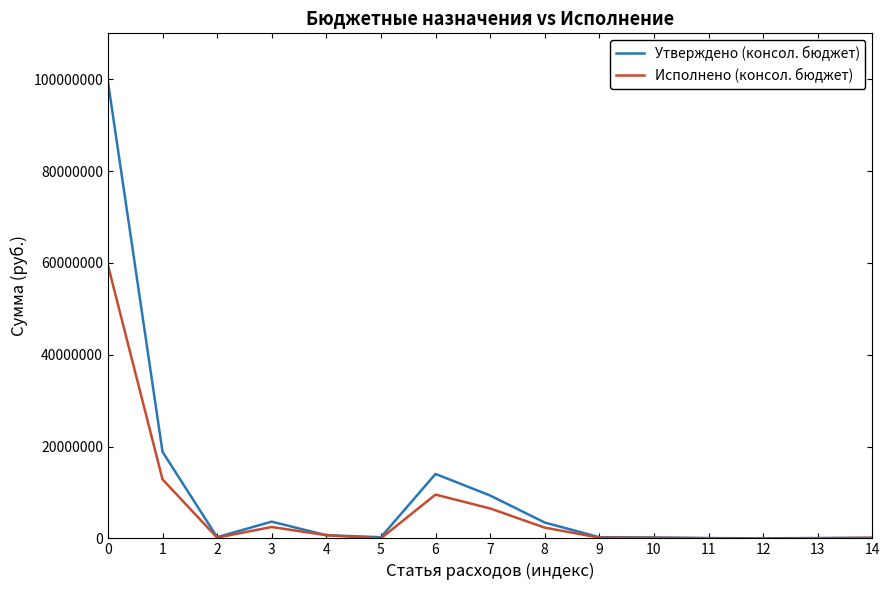

What is the highest value of the Утверждено (консол. бюджет) series?

99532666.4